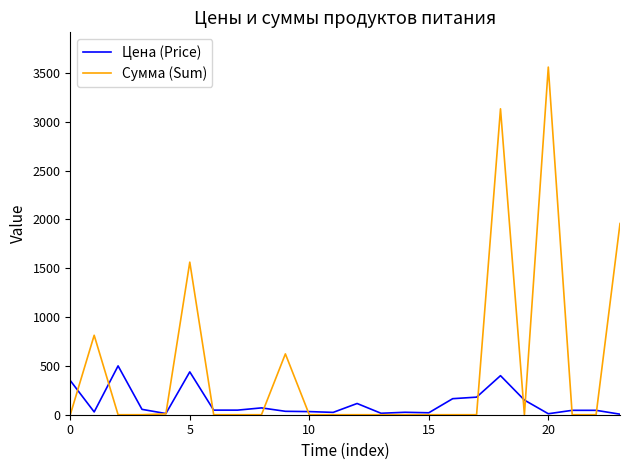

What is the maximum value shown in the chart?

3560.0